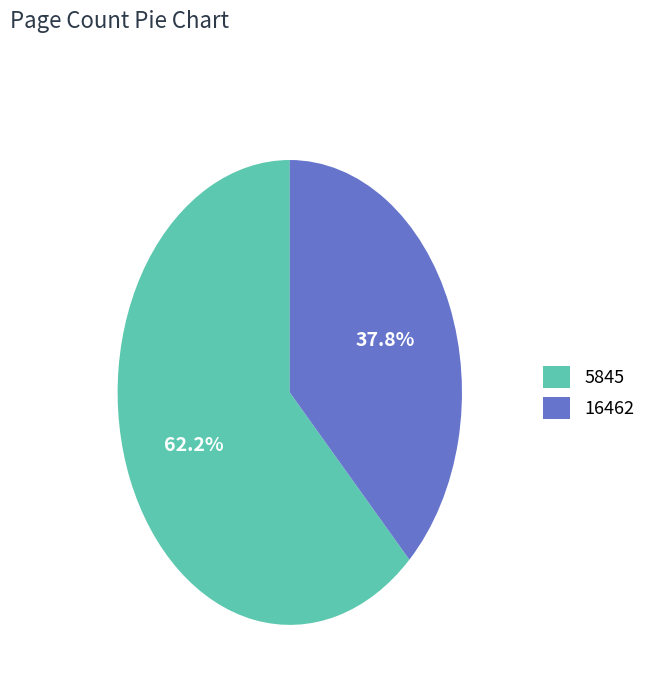

Is it true that 16462 is 24% of the pie?

False